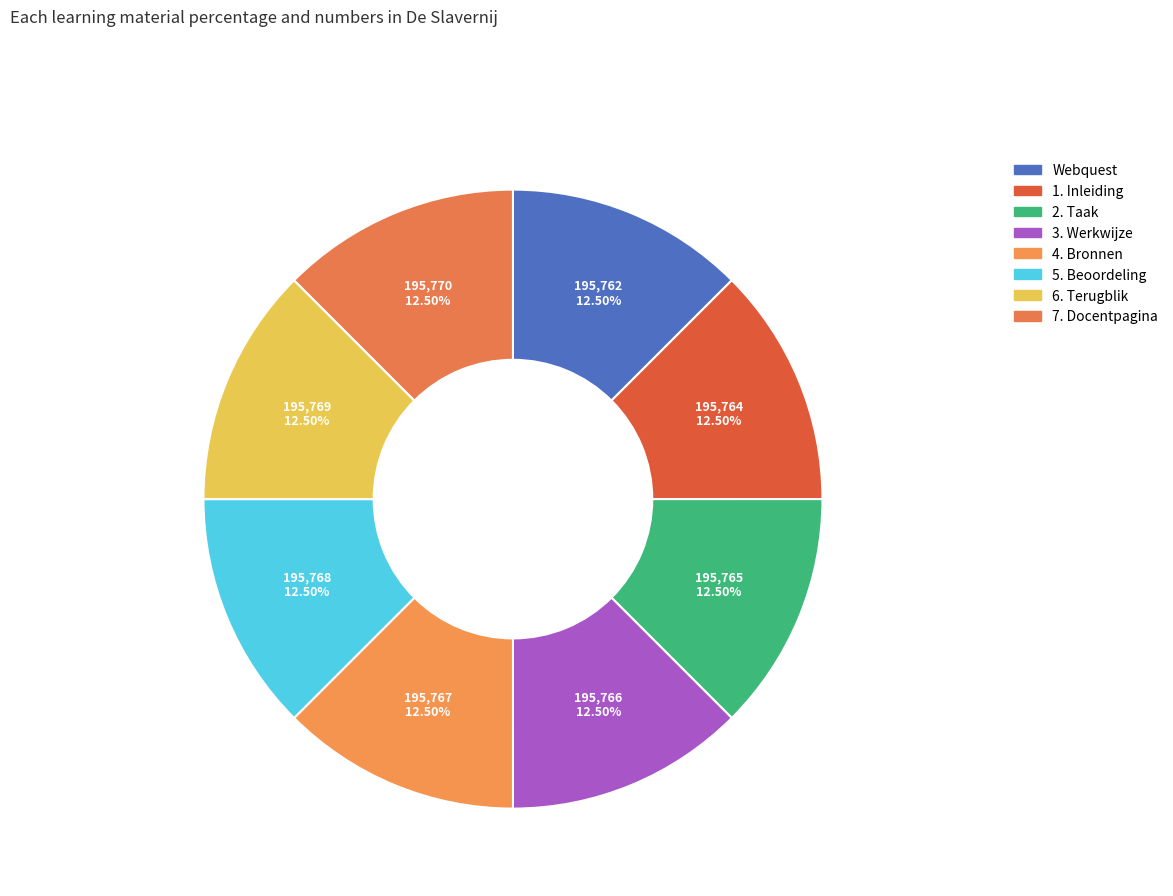

Rank the categories by value from lowest to highest.

Webquest, 1. Inleiding, 2. Taak, 3. Werkwijze, 4. Bronnen, 5. Beoordeling, 6. Terugblik, 7. Docentpagina